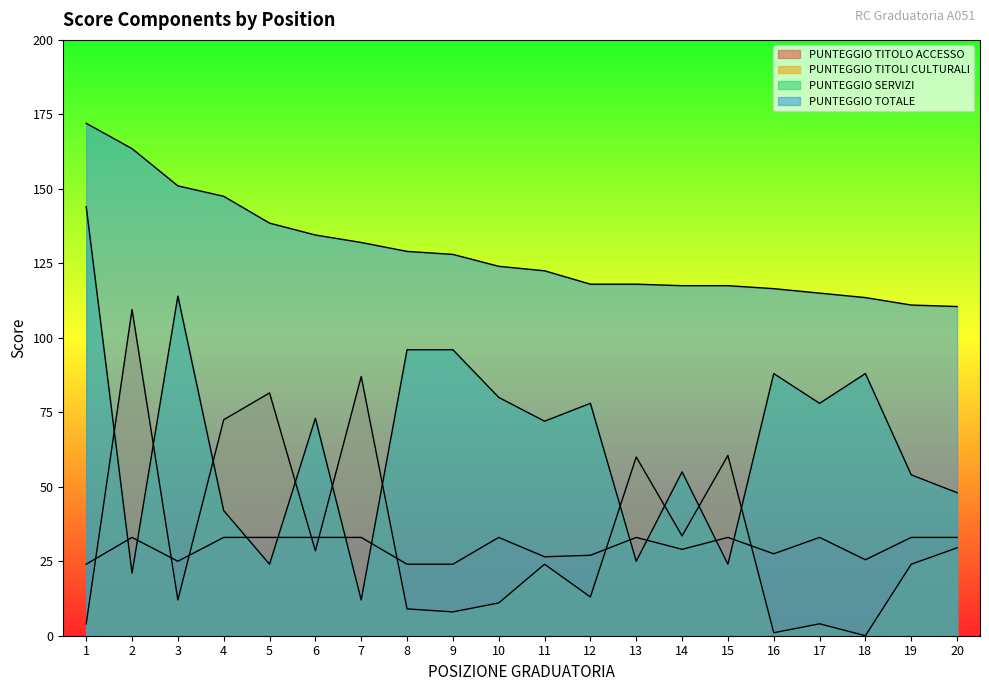

Reading right to left, what are all the values shown in this chart?

PUNTEGGIO TITOLO ACCESSO: 33.0	33.0	25.5	33.0	27.5	33.0	29.0	33.0	27.0	26.5	33.0	24.0	24.0	33.0	33.0	33.0	33.0	25.0	33.0	24.0
PUNTEGGIO TITOLI CULTURALI: 29.5	24.0	0.0	4.0	1.0	60.5	33.5	60.0	13.0	24.0	11.0	8.0	9.0	87.0	28.5	81.5	72.5	12.0	109.5	4.0
PUNTEGGIO SERVIZI: 48.0	54.0	88.0	78.0	88.0	24.0	55.0	25.0	78.0	72.0	80.0	96.0	96.0	12.0	73.0	24.0	42.0	114.0	21.0	144.0
PUNTEGGIO TOTALE: 110.5	111.0	113.5	115.0	116.5	117.5	117.5	118.0	118.0	122.5	124.0	128.0	129.0	132.0	134.5	138.5	147.5	151.0	163.5	172.0